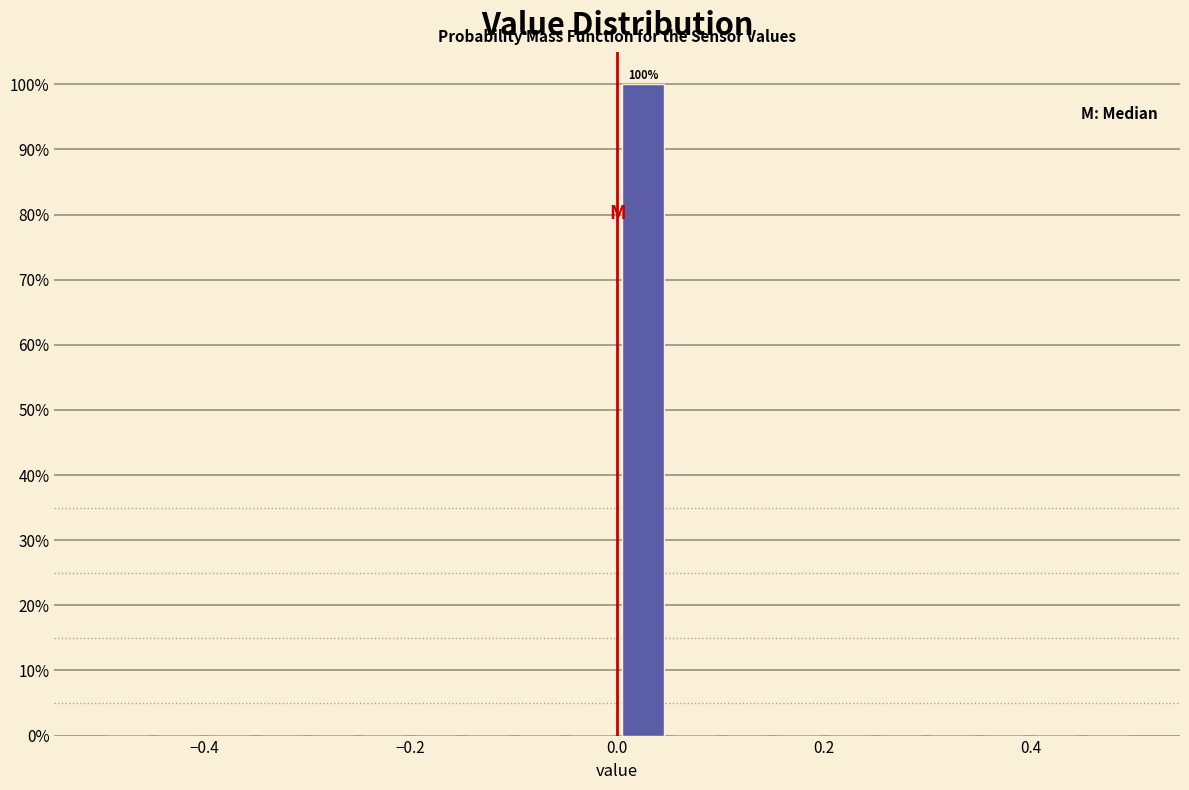

Read against the x-axis, roughly where is the centre of the tallest bar?

0.02